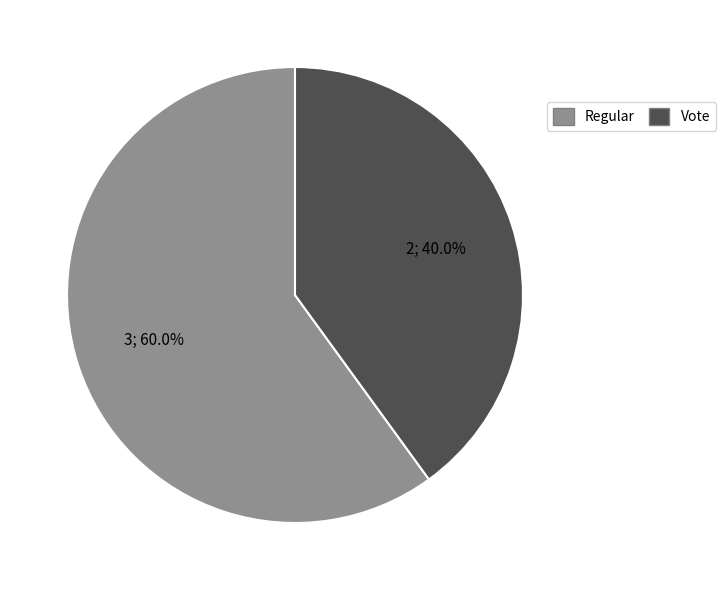

To the nearest percent, what is the difference between the Regular and Vote slice percentages?

20%